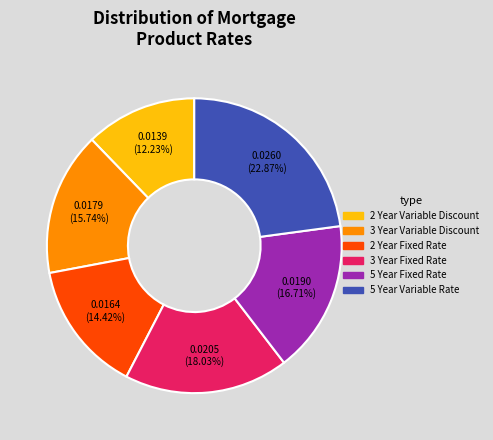

To the nearest percent, what is the average slice percentage?

17%